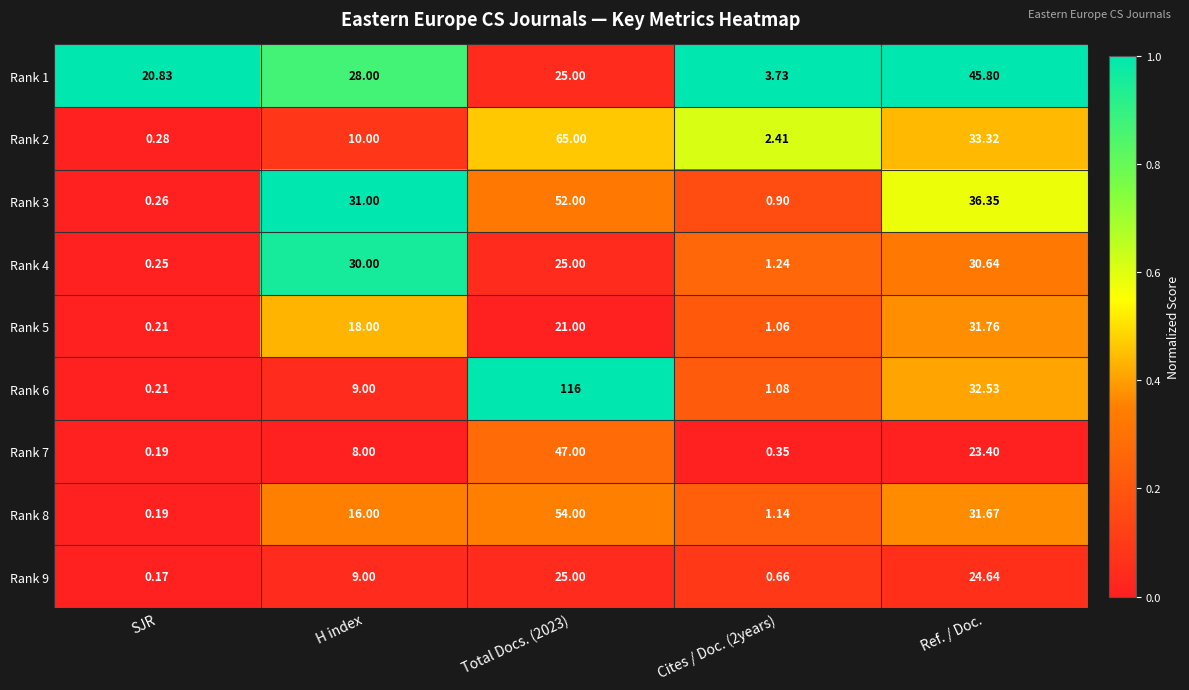

Which label corresponds to the smallest value in the chart?

SJR